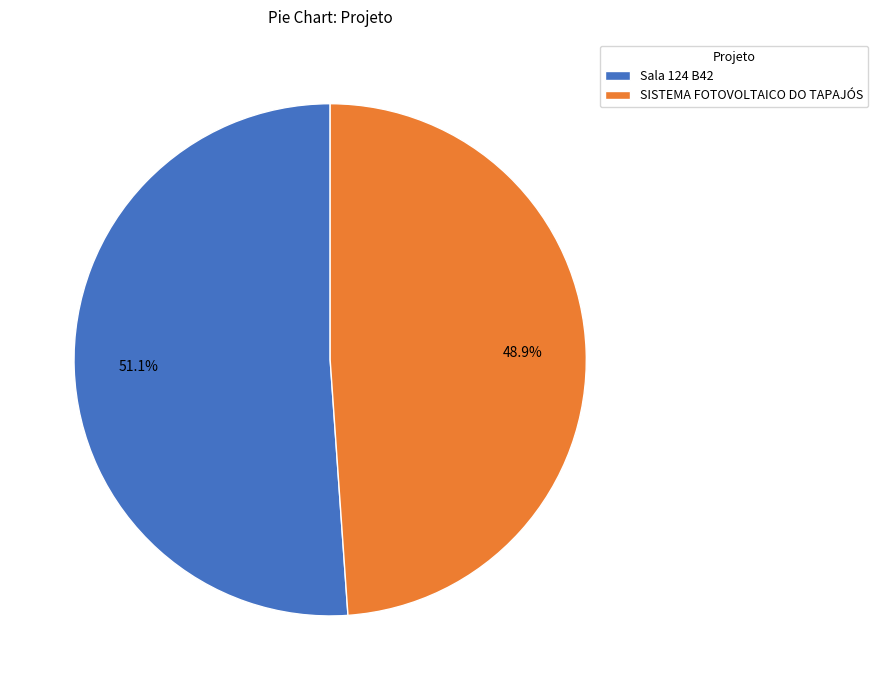

Which category has the smallest portion of the pie?

SISTEMA FOTOVOLTAICO DO TAPAJÓS